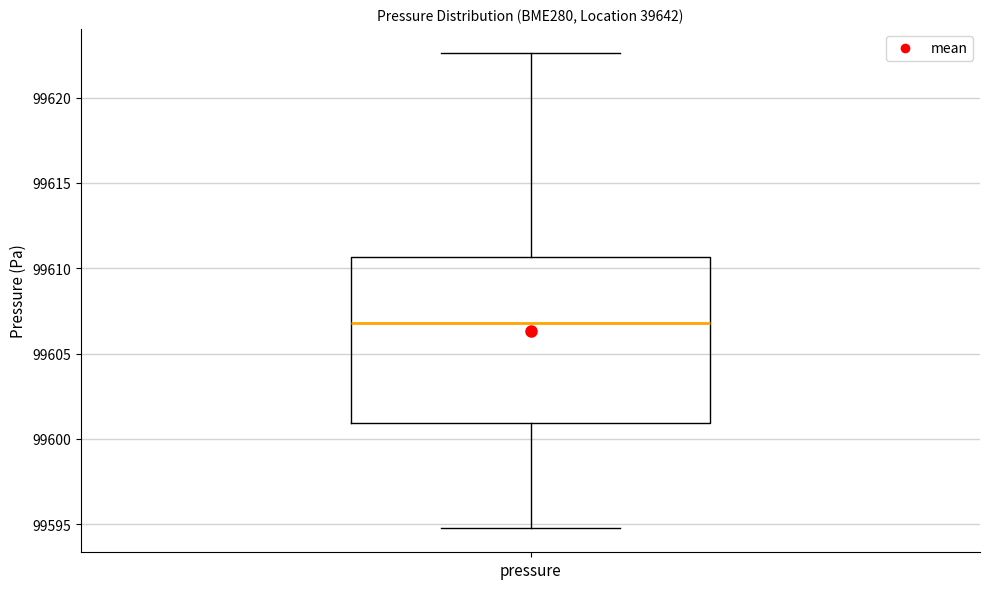

Read this box plot against the y-axis: the position of the median line, the range covered by the box, and the ends of both whiskers. The values are not printed on the chart, so give them approximately, as read against the axis.

median 99607.0, box 99601.0 to 99610.5, whiskers 99595.0 to 99622.5